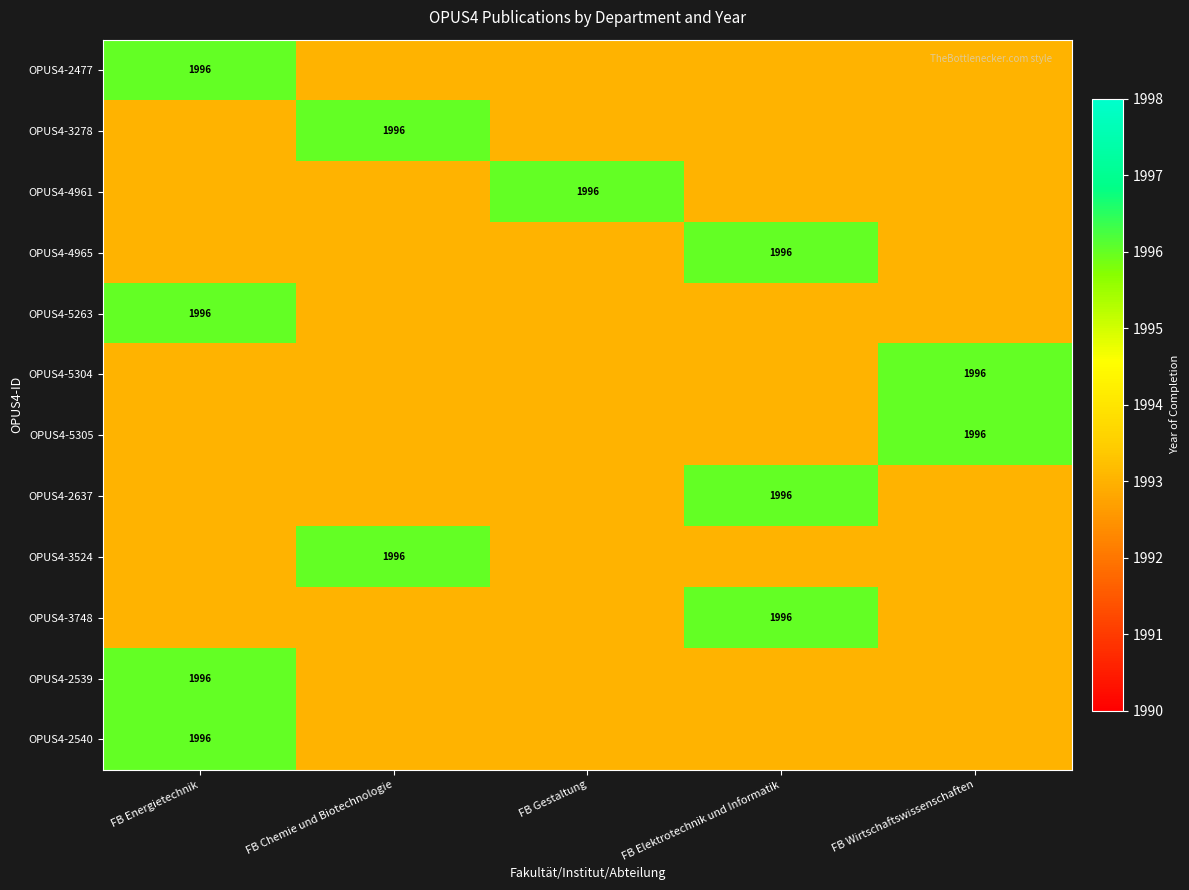

The value of OPUS4-5305 at FB Wirtschaftswissenschaften is 1996. True or false?

True